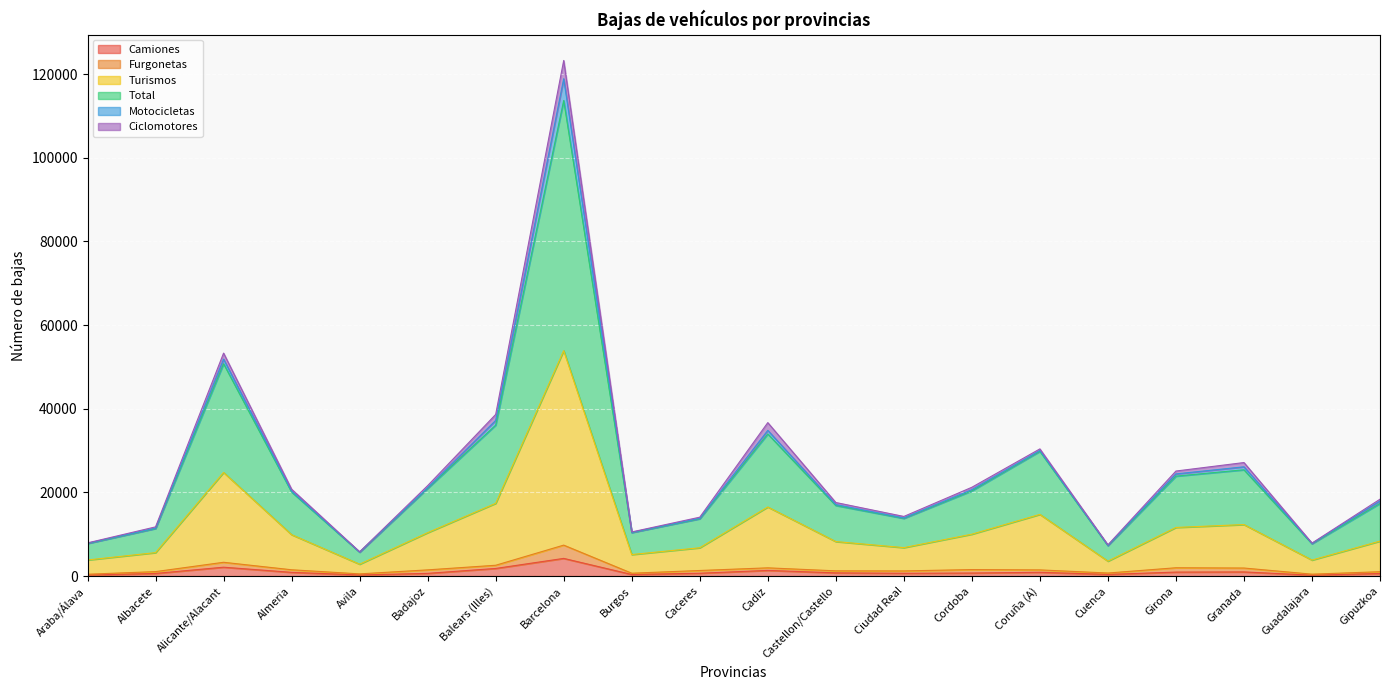

True or false: Turismos and Total intersect in this chart.

False